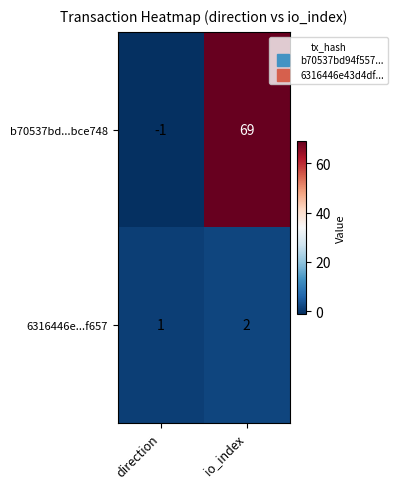

How many series are shown in this chart?

2